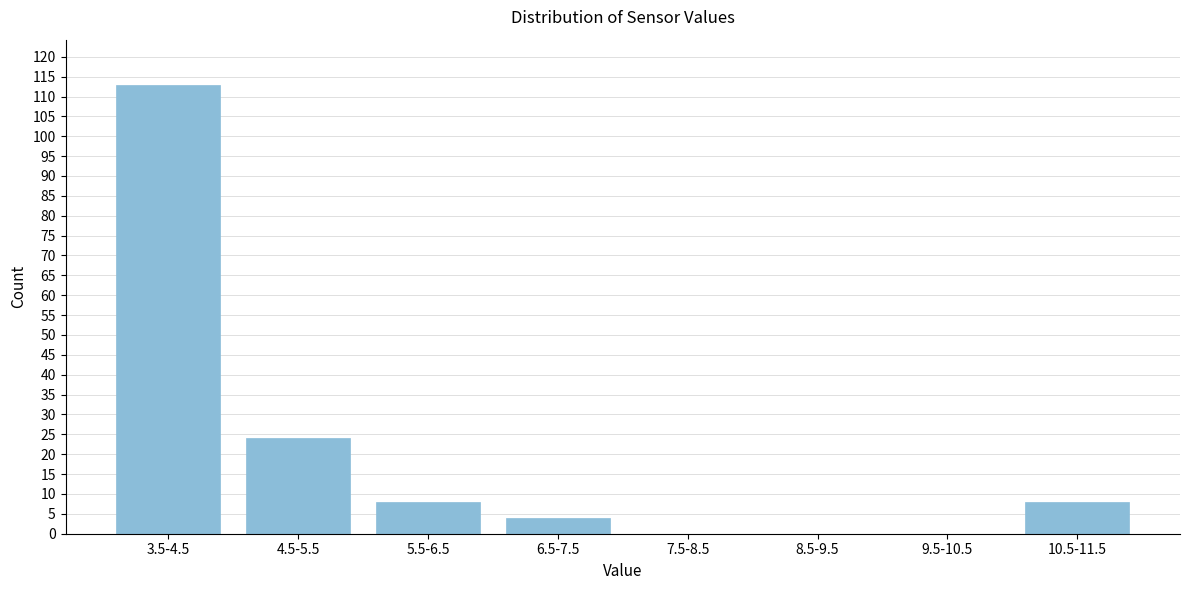

Reading right to left, what are all the values shown in this chart?

10.5-11.5=8	9.5-10.5=0	8.5-9.5=0	7.5-8.5=0	6.5-7.5=4	5.5-6.5=8	4.5-5.5=24	3.5-4.5=113